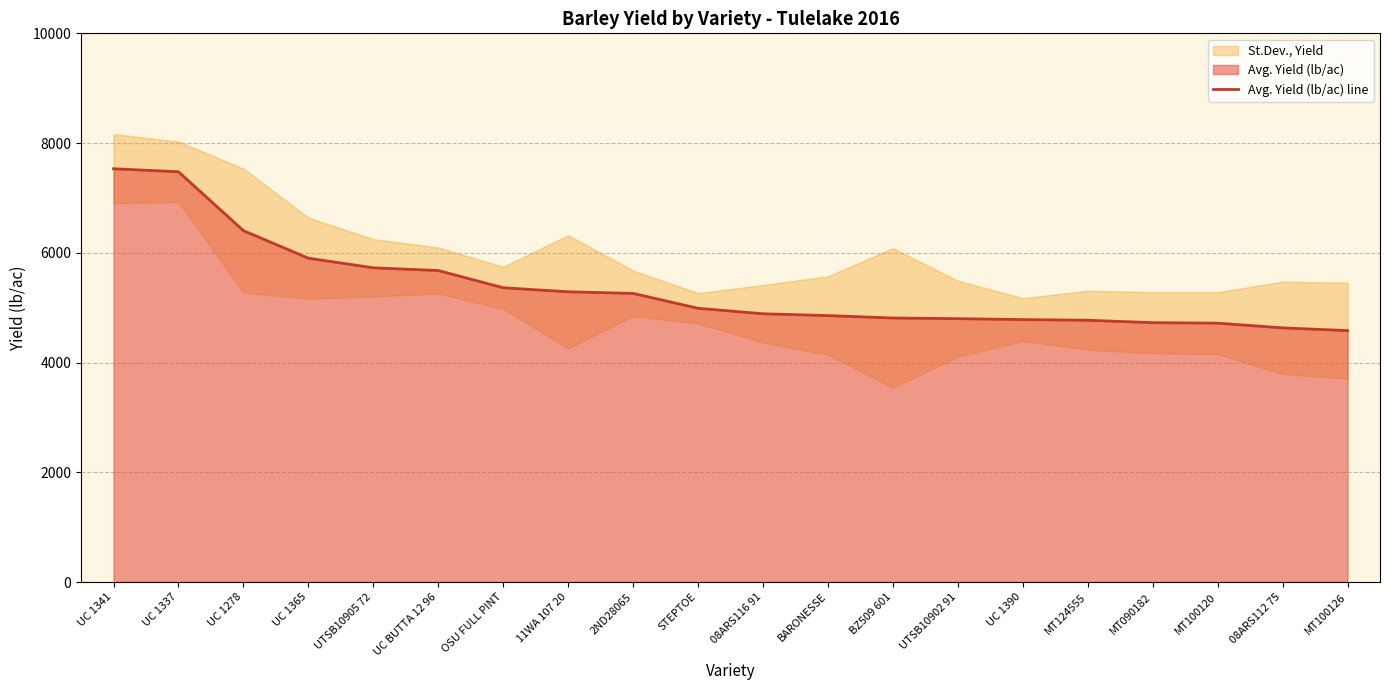

Where does the data first go above 4989?

UC 1341